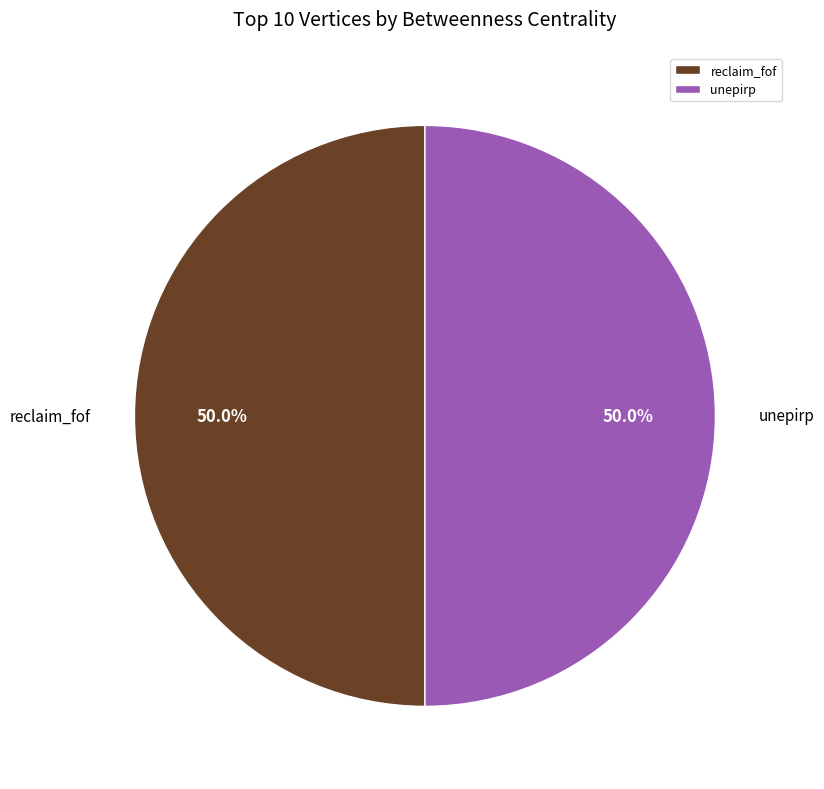

Is the sum of unepirp and reclaim_fof greater than half?

Yes